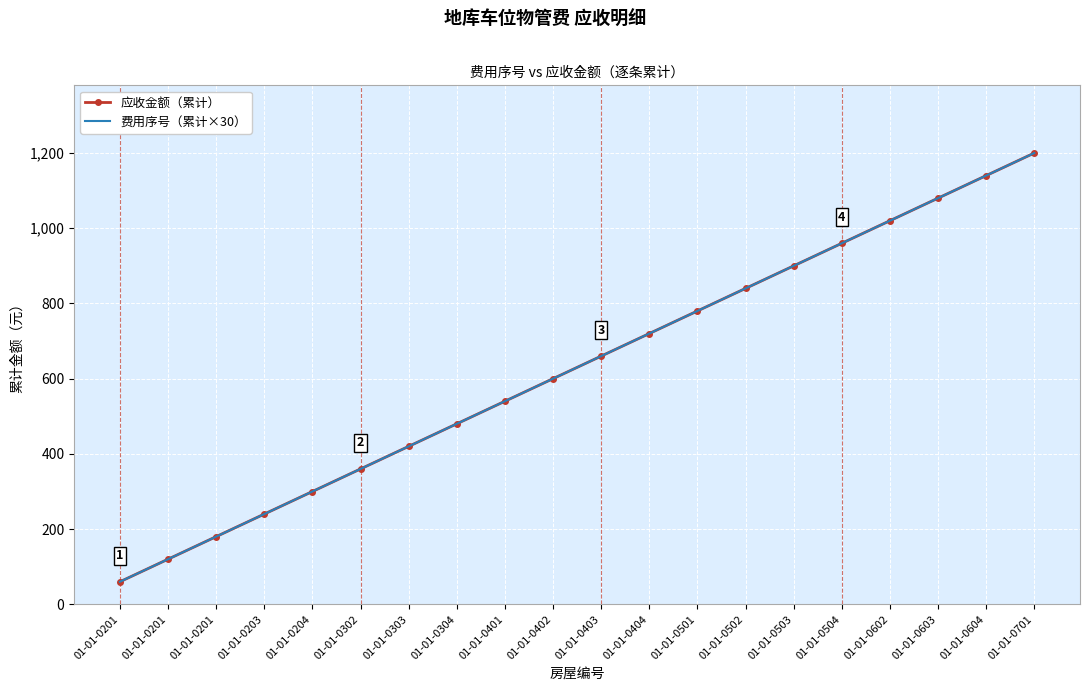

At how many categories does at least one series exceed 909?

5